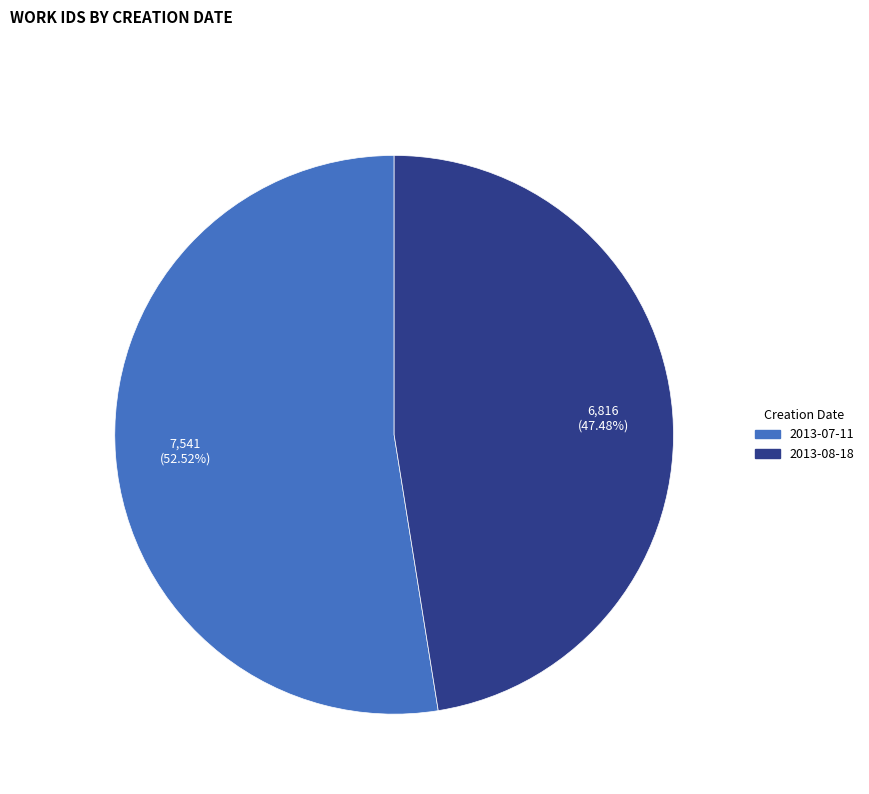

To the nearest percent, what is the average slice percentage?

50%